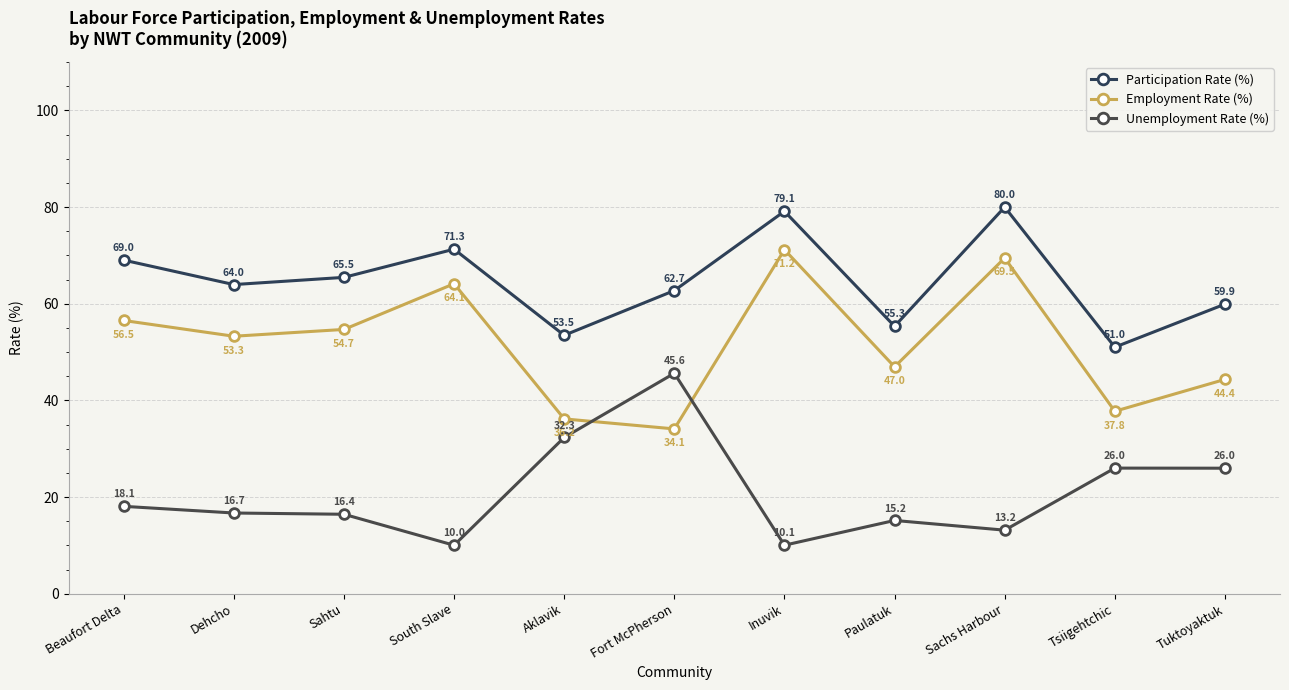

Where does the Unemployment Rate (%) series first go above 16?

Beaufort Delta